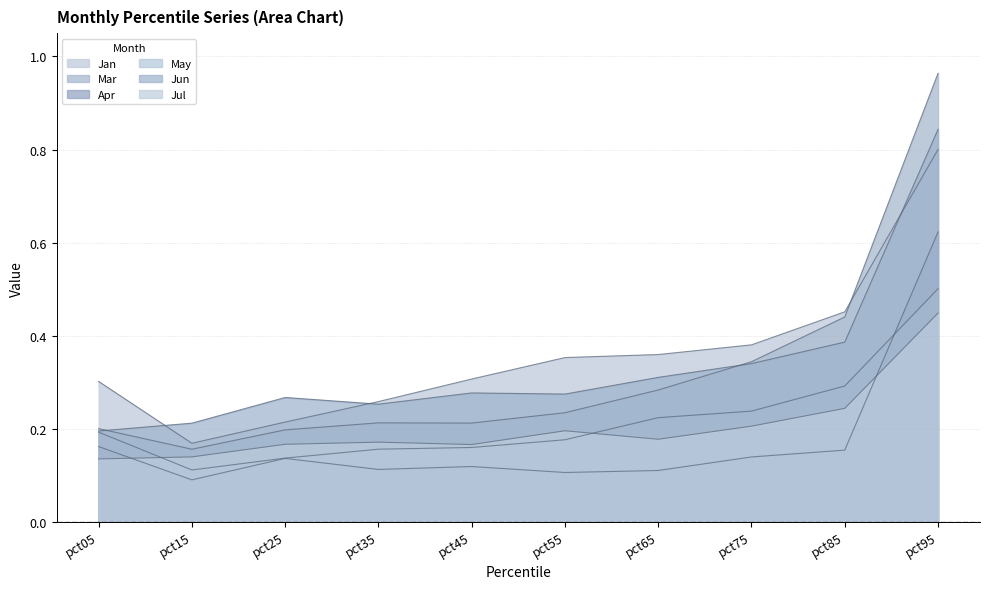

Which series has the widest spread of values?

Mar